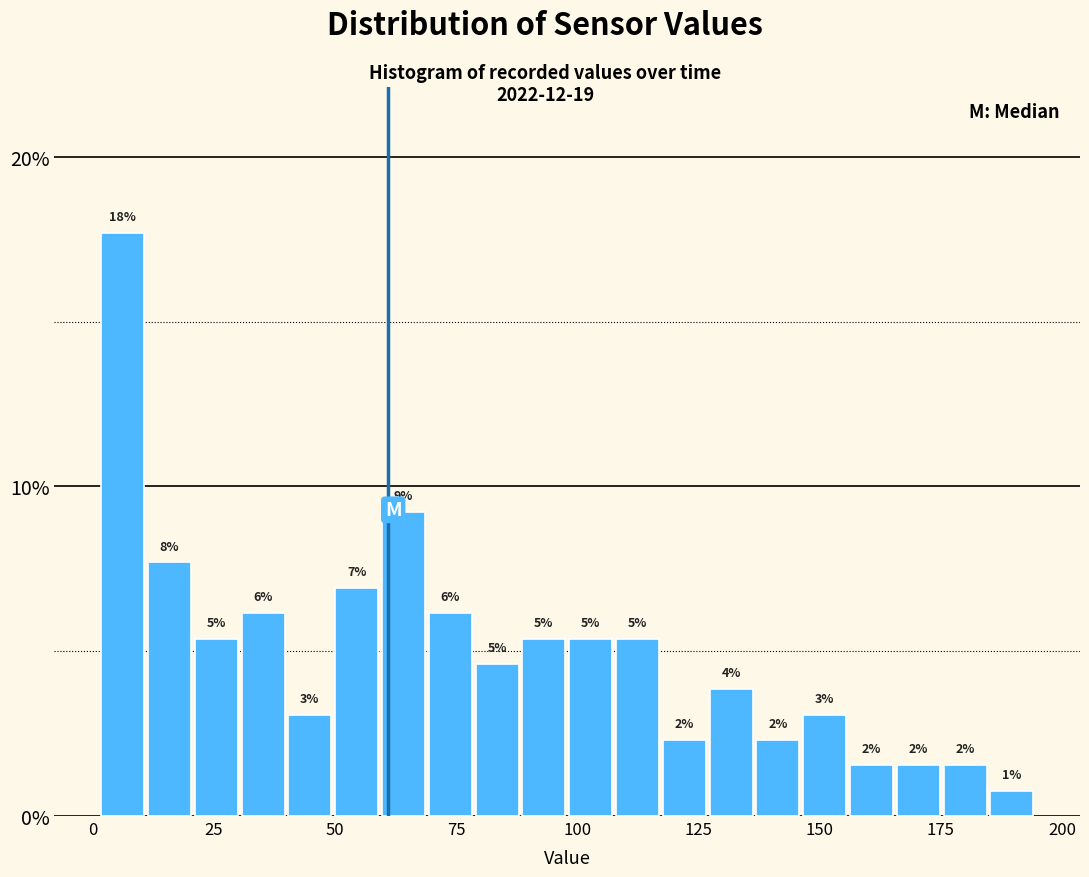

Read against the x-axis, roughly where is the centre of the tallest bar?

5